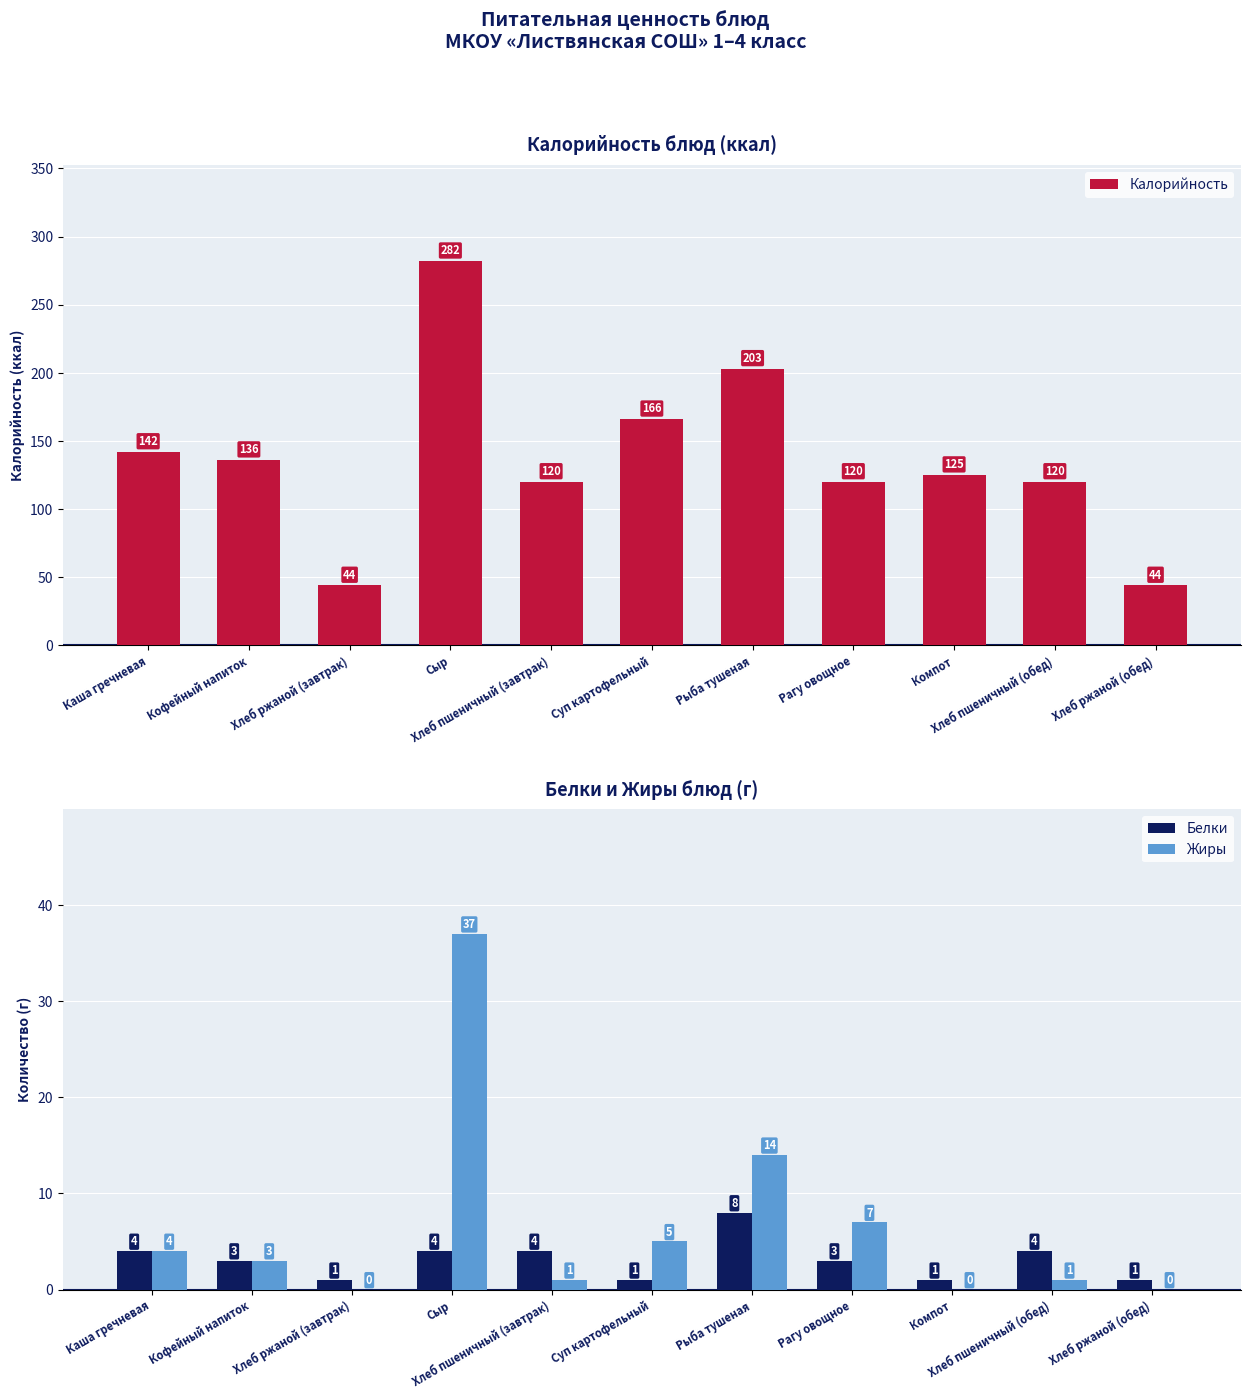

Which series has the largest range (max minus min)?

Калорийность